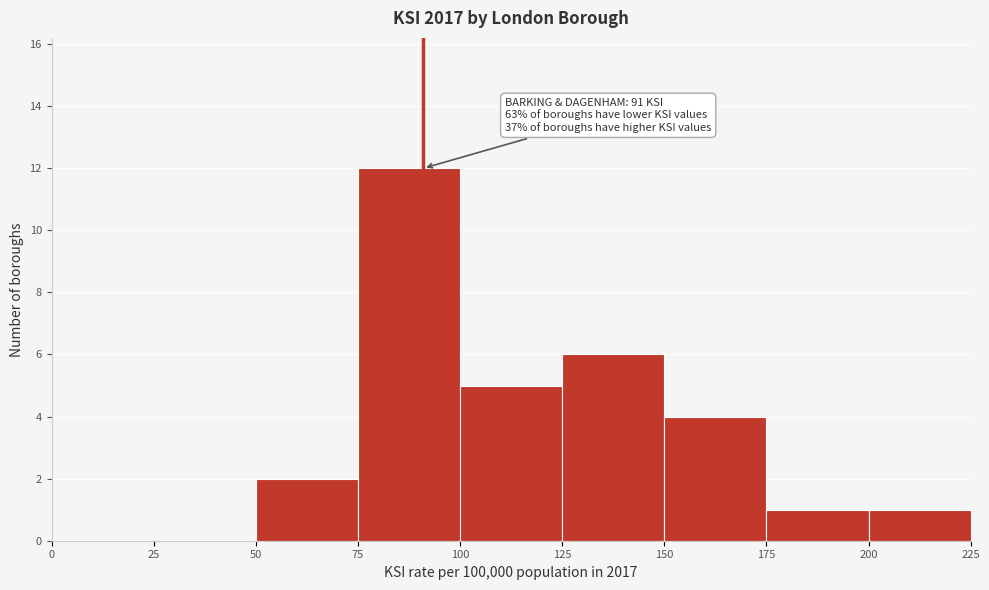

Over which range of the x-axis is the bar tallest?

75 to 100